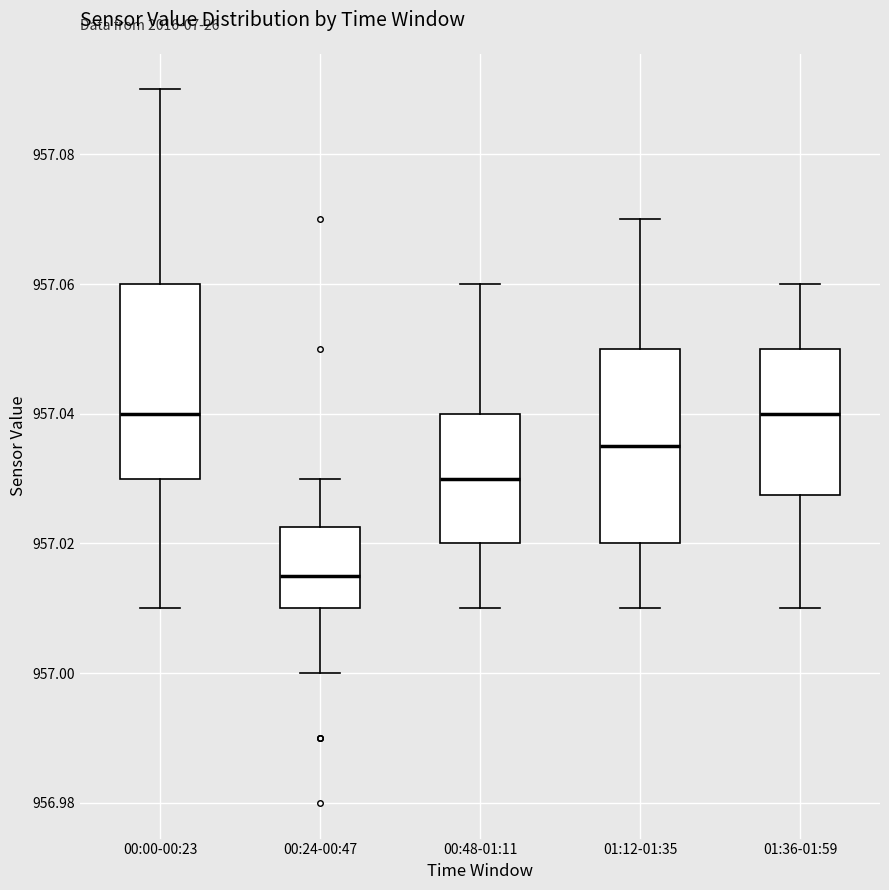

Which box's median line is the lowest?

00:24-00:47